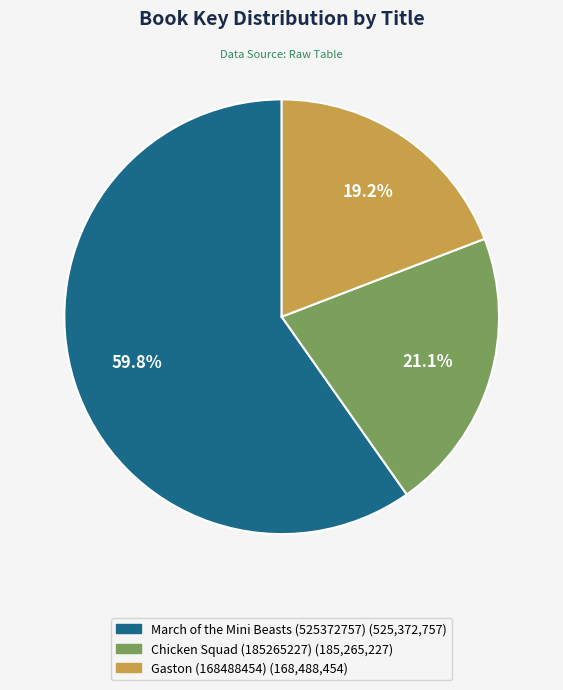

How many segments does this pie chart have?

3